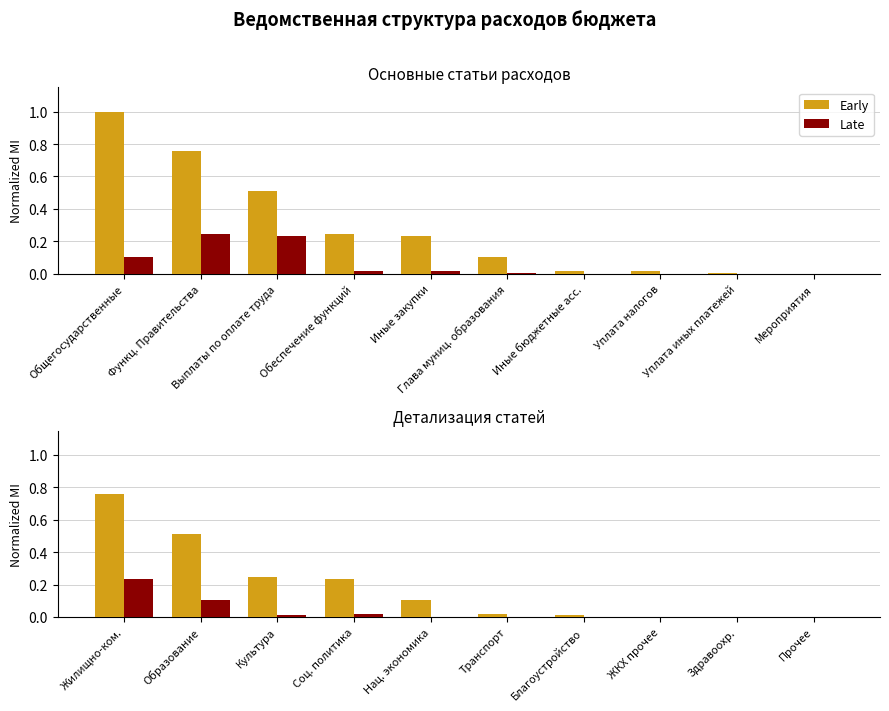

Which label corresponds to the largest value in the chart?

Жилищно-ком.